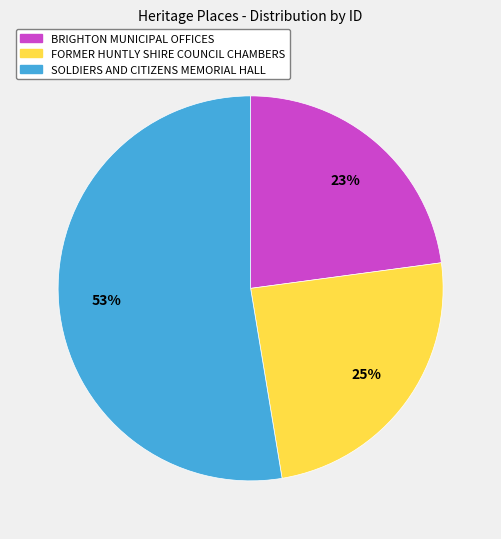

To the nearest percent, what is the combined percentage of SOLDIERS AND CITIZENS MEMORIAL HALL and BRIGHTON MUNICIPAL OFFICES?

75%